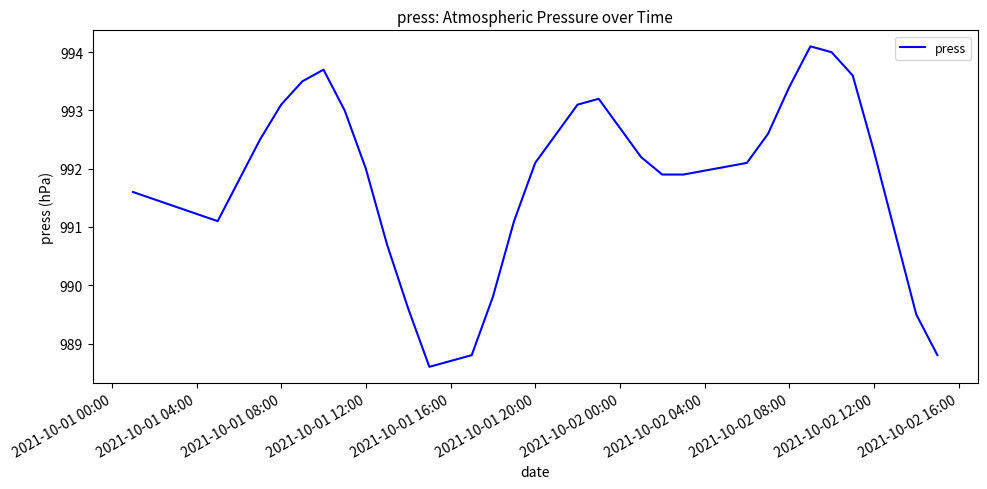

What is the smallest value displayed?

988.6